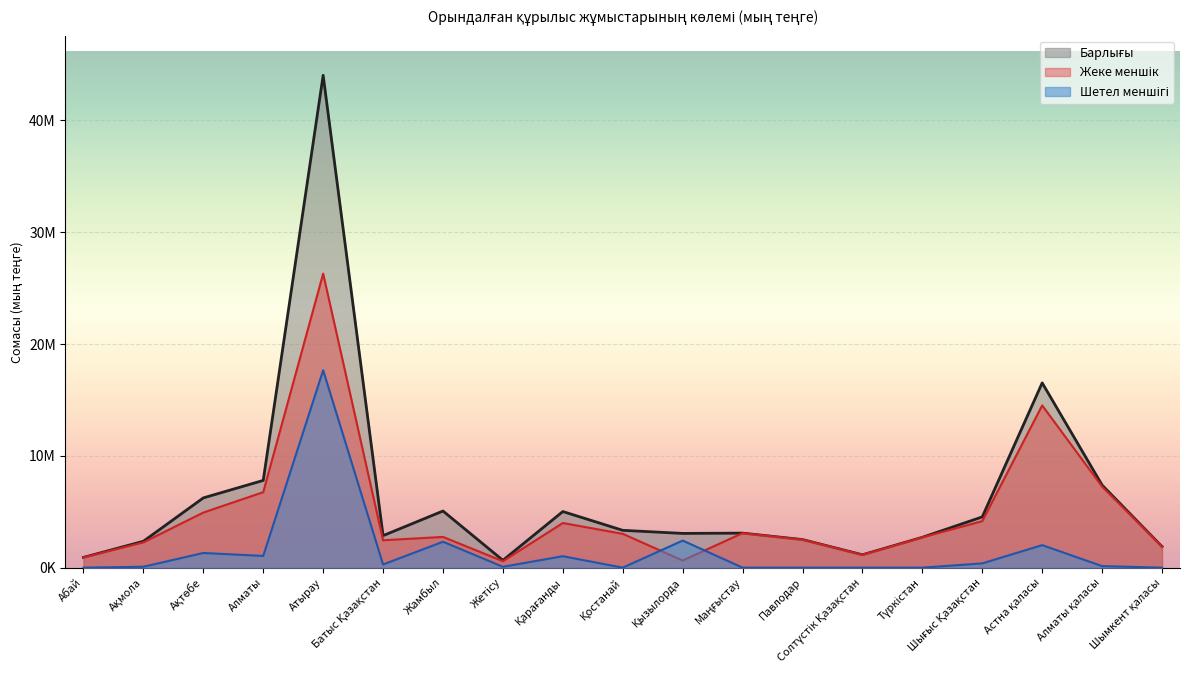

Which series has the largest total across all categories?

Барлығы